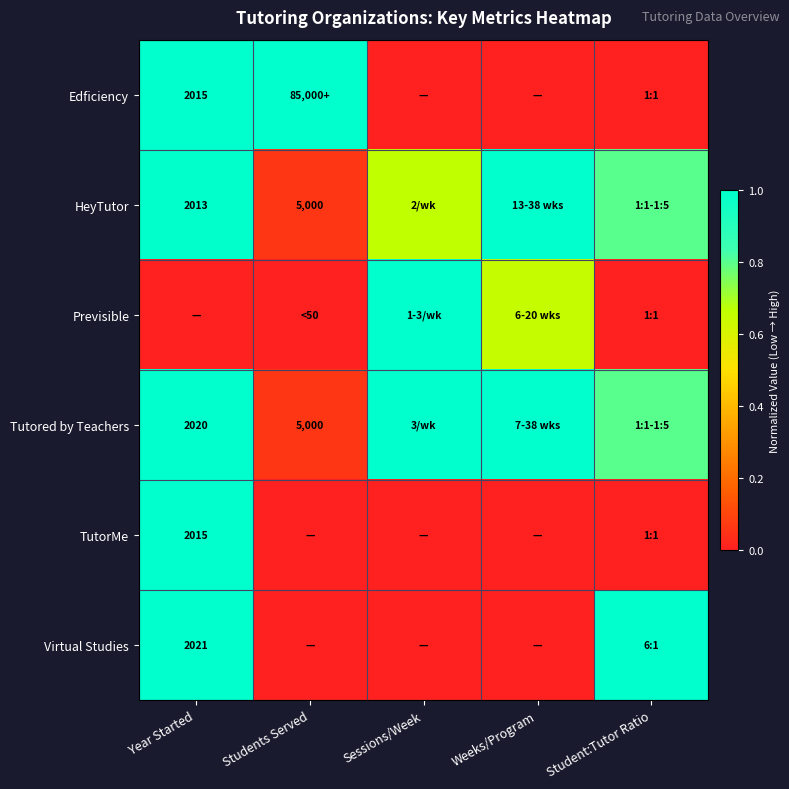

How many distinct data groups are displayed?

6